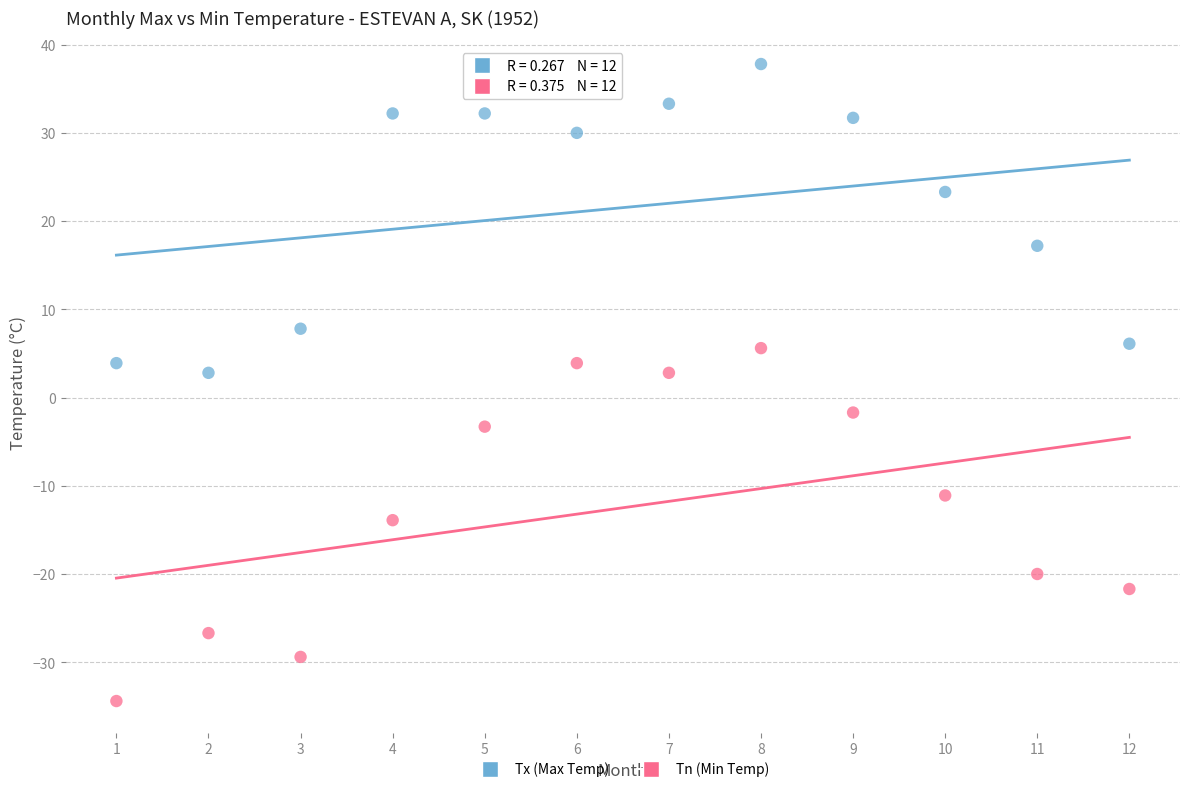

Across all data points, what is the range of X values (max minus min)?

11.0